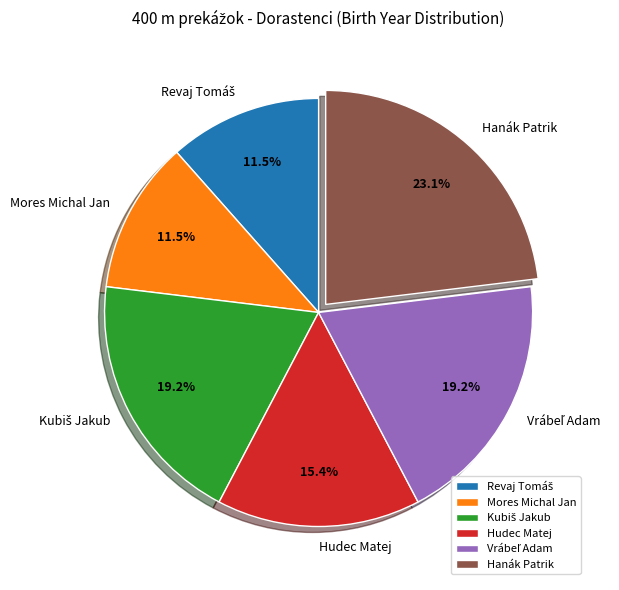

Is there a majority slice in this chart?

No